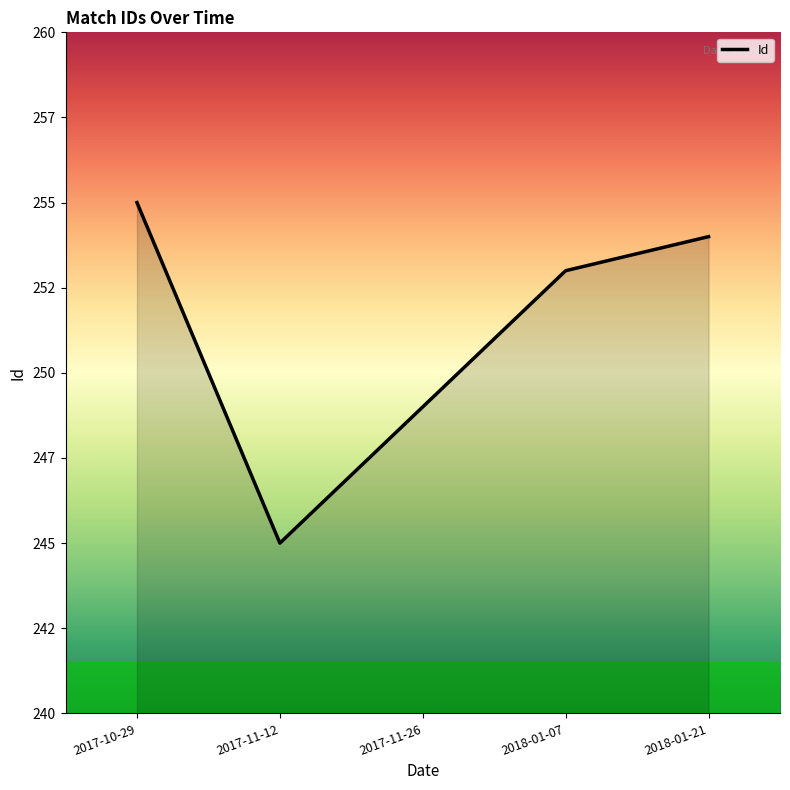

True or false: there are more than 2 points higher than both neighbors.

False